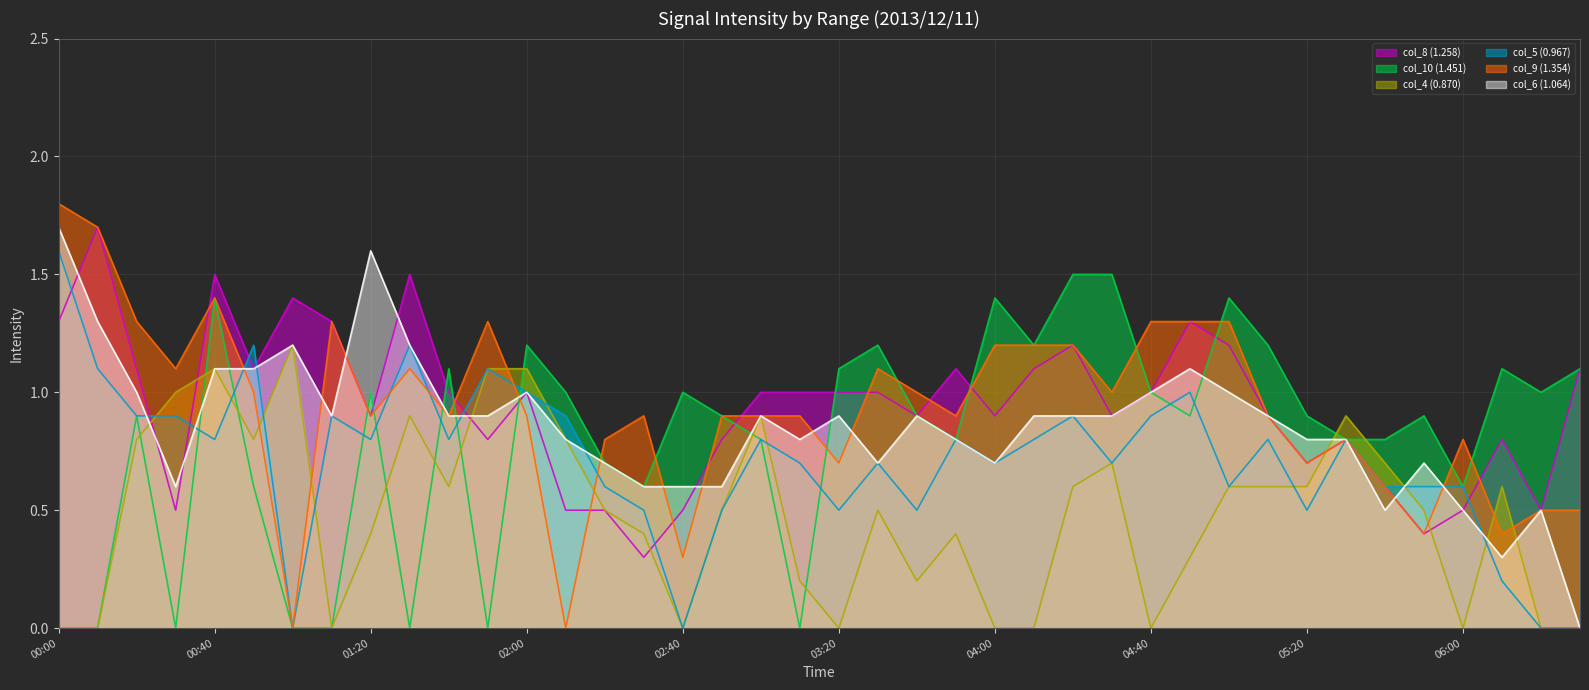

The value of col_9 (1.354) at 04:40 is 0.4. True or false?

False